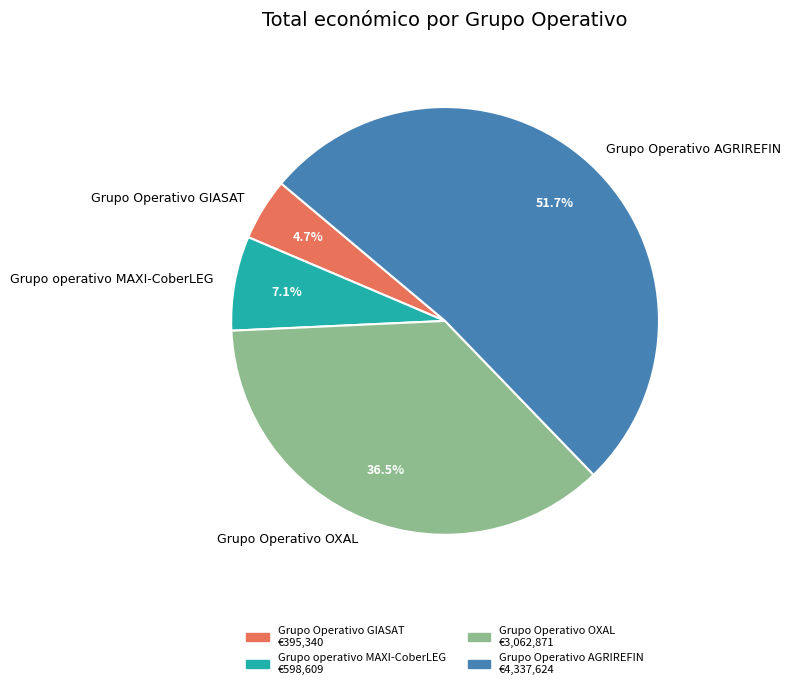

What is the total percentage of Grupo Operativo AGRIREFIN and Grupo Operativo OXAL?

88.2%